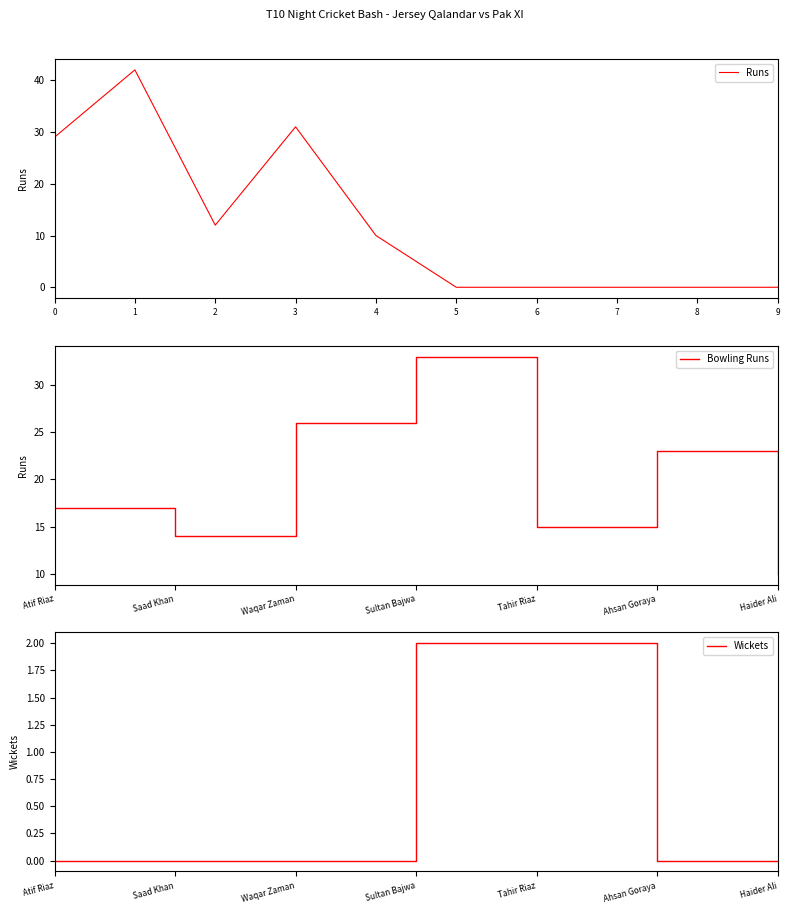

Where is Bowling Runs nearest to the value 21?

Ahsan Goraya